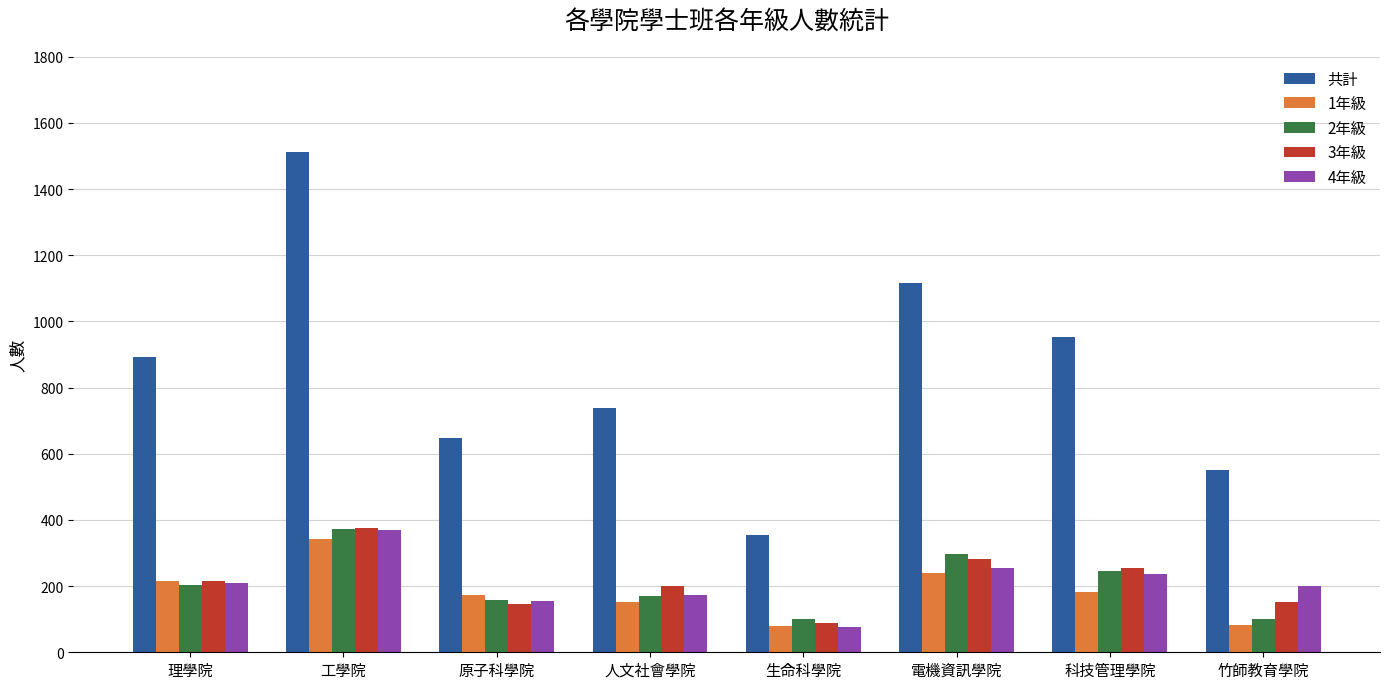

Which series has the largest range (max minus min)?

共計